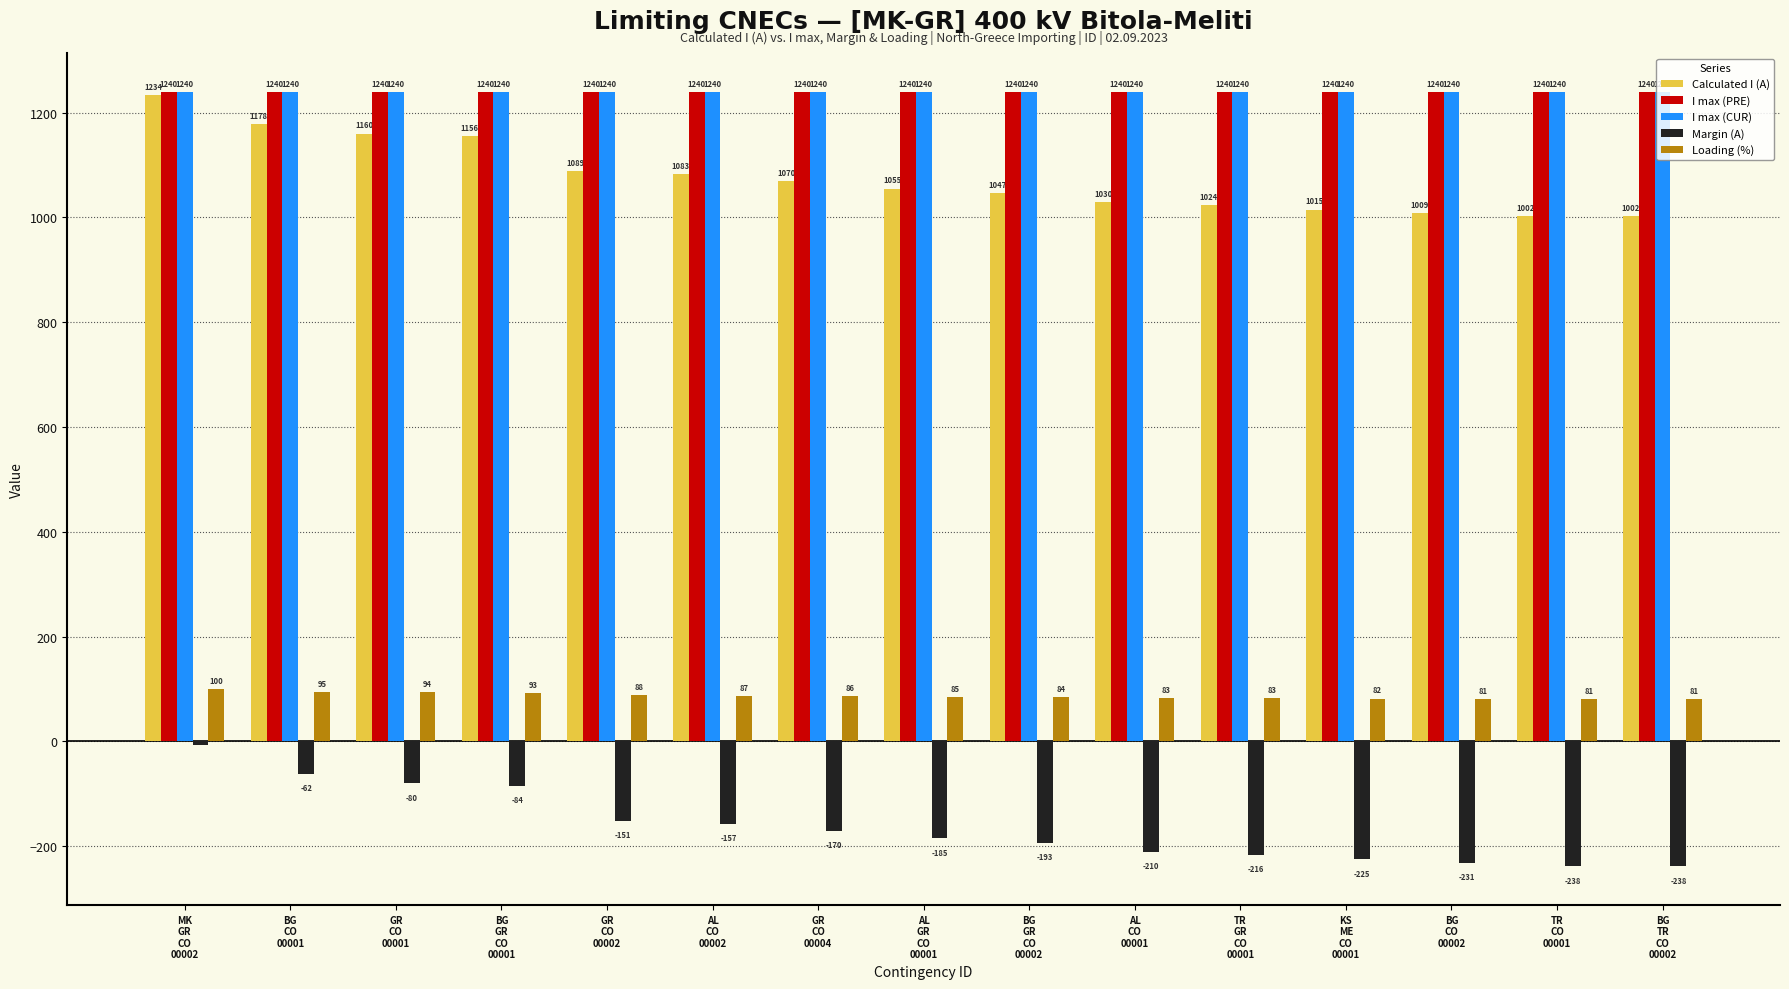

Where does the Loading (%) series first go above 85?

MK
GR
CO
00002